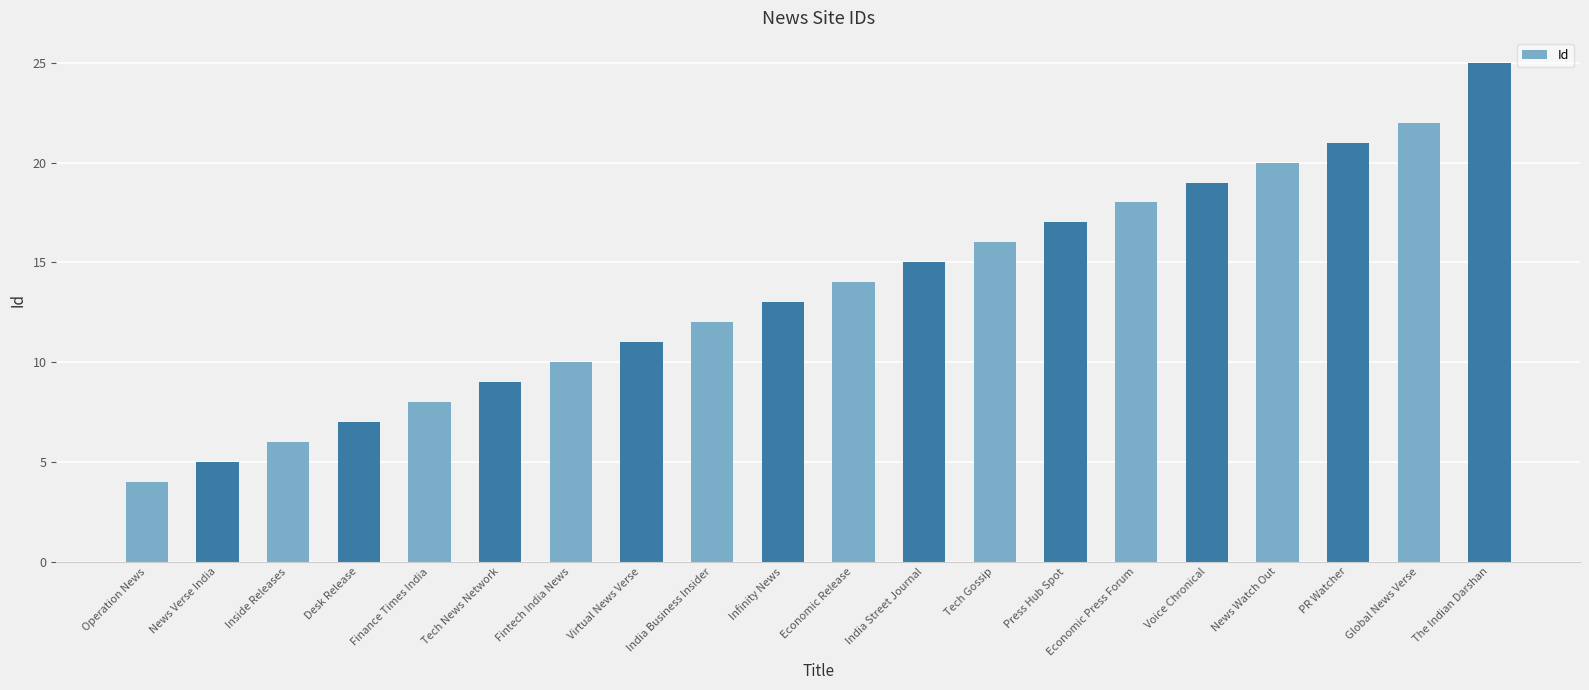

What is the sum of the values at Economic Press Forum and India Business Insider?

30